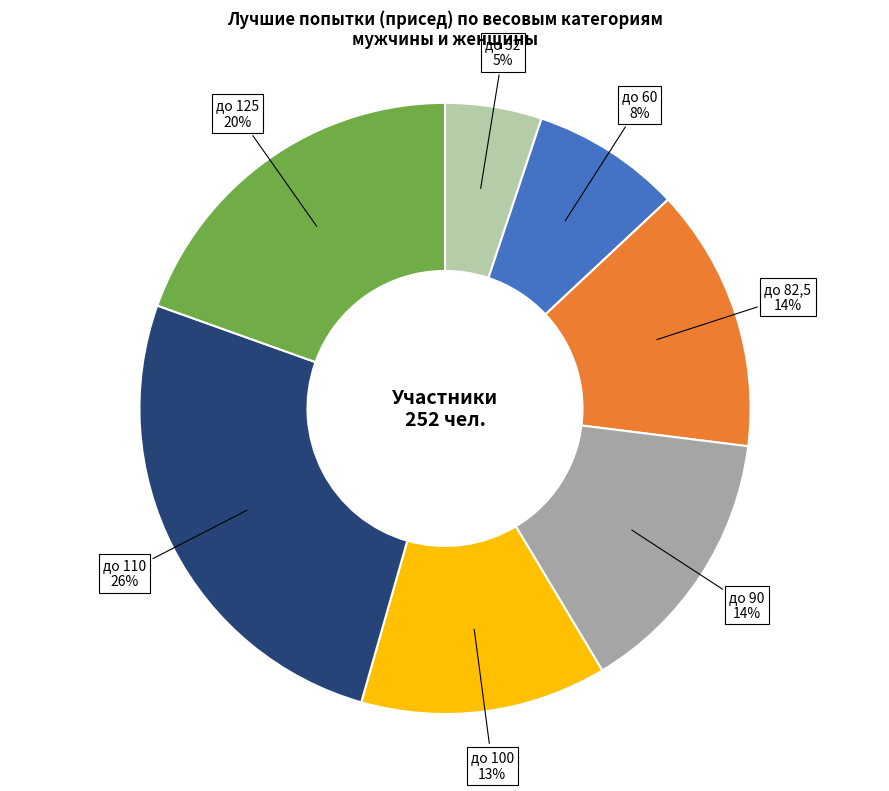

To the nearest percent, what is the average slice percentage?

14%